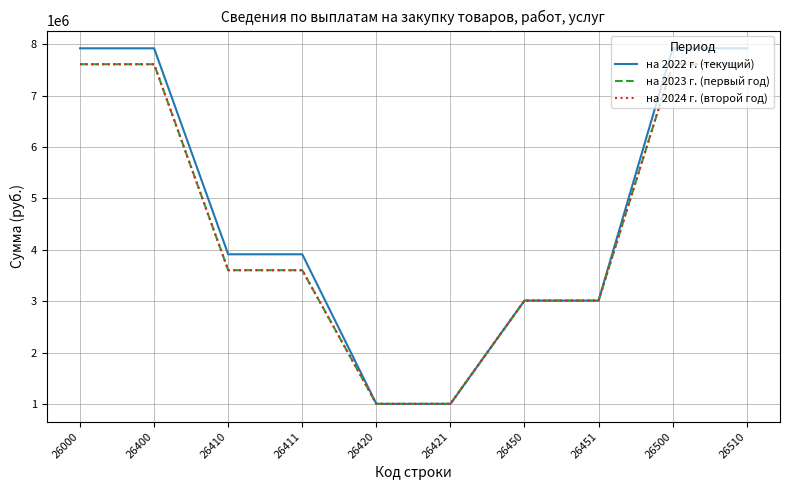

Is this an area chart (filled region under the line)?

No